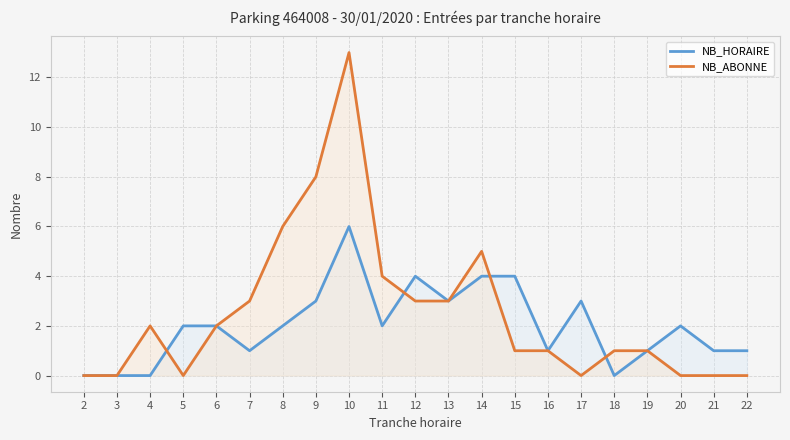

Reading left to right, what are all the values shown in this chart?

NB_HORAIRE: 0	0	0	2	2	1	2	3	6	2	4	3	4	4	1	3	0	1	2	1	1
NB_ABONNE: 0	0	2	0	2	3	6	8	13	4	3	3	5	1	1	0	1	1	0	0	0